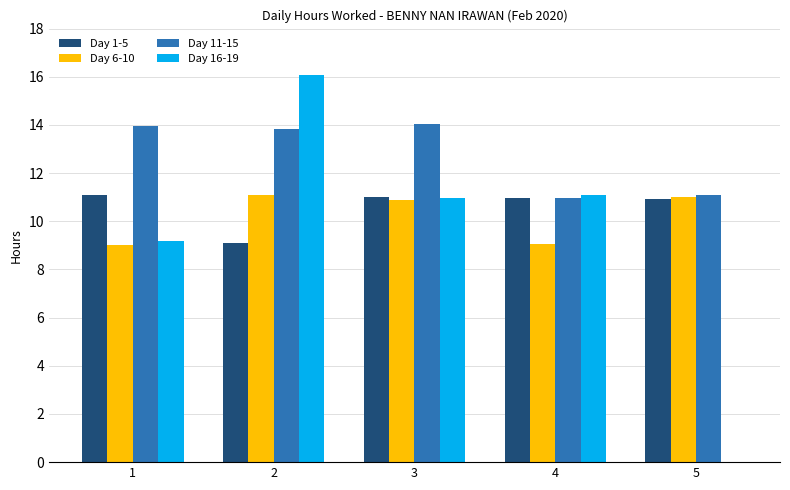

What is the maximum value shown in the chart?

16.1